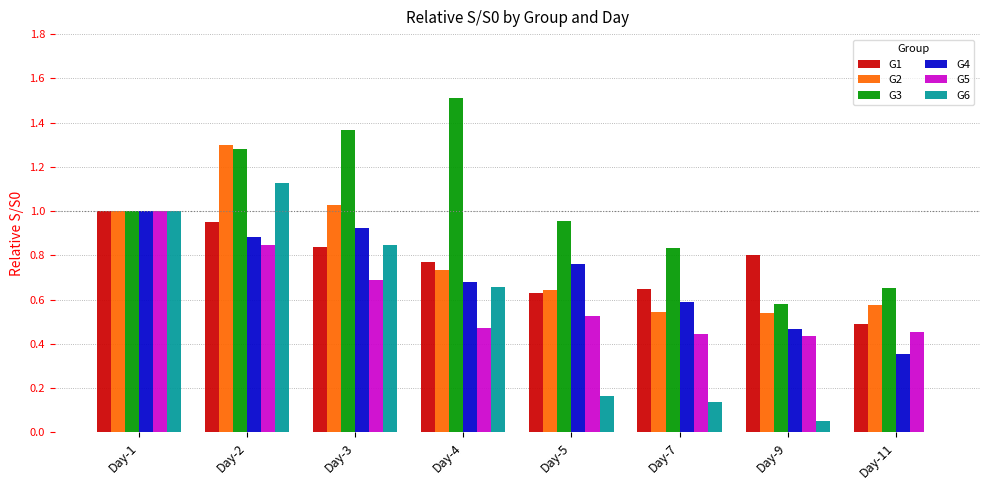

The value of G2 at Day-5 is 1.1. True or false?

False